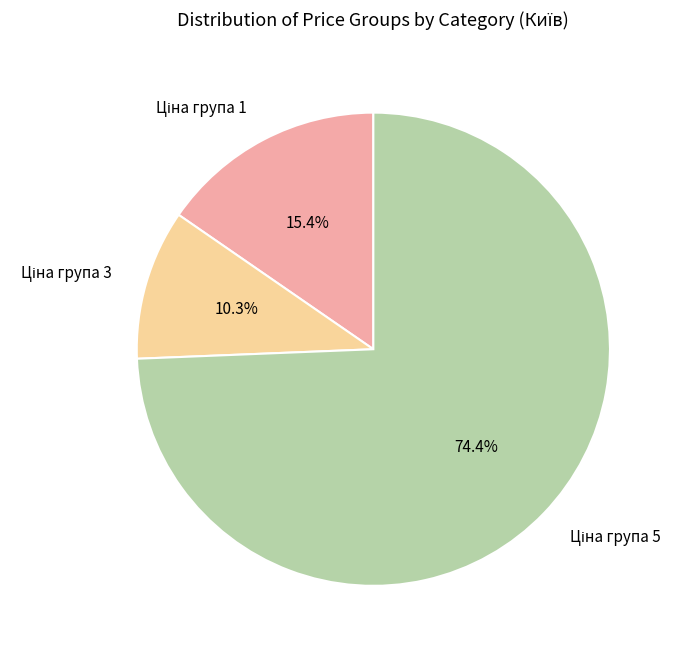

Is there any slice that represents more than half of the pie?

Yes